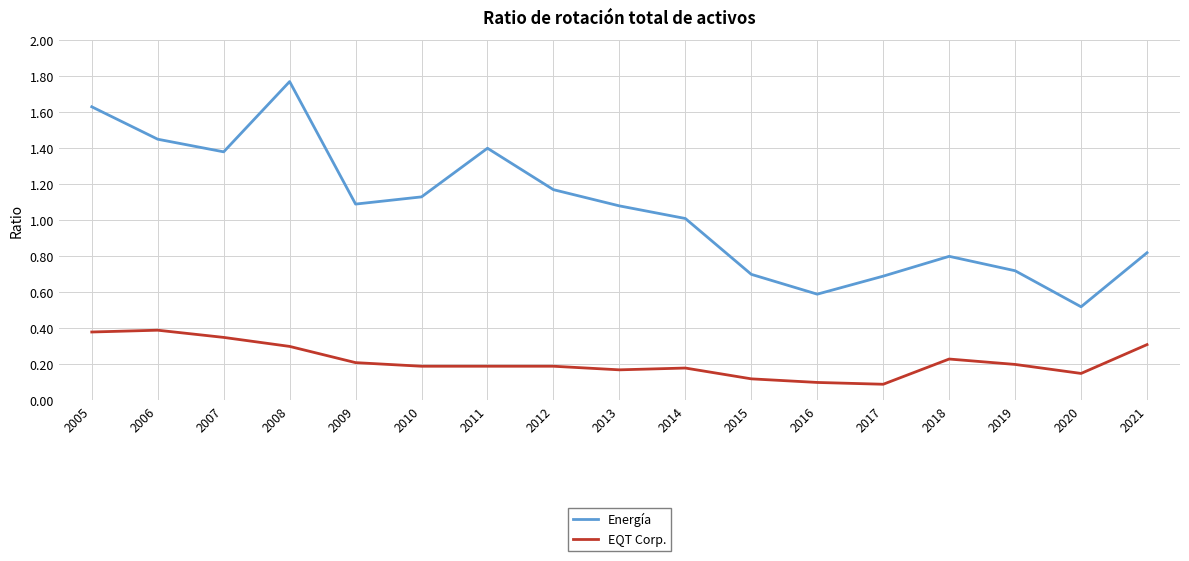

True or false: EQT Corp. and Energía cross at least once.

False